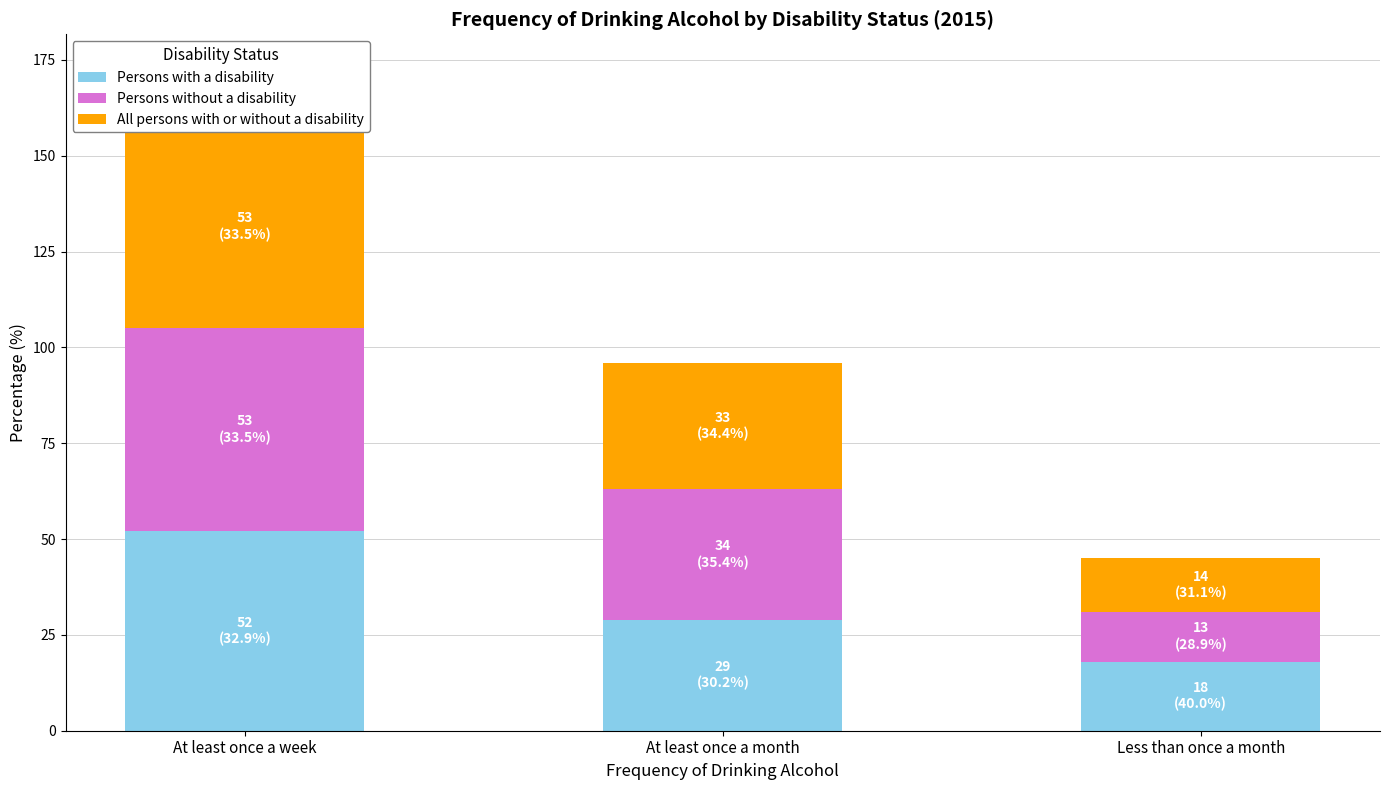

The value of Persons without a disability at Less than once a month is 21. True or false?

False